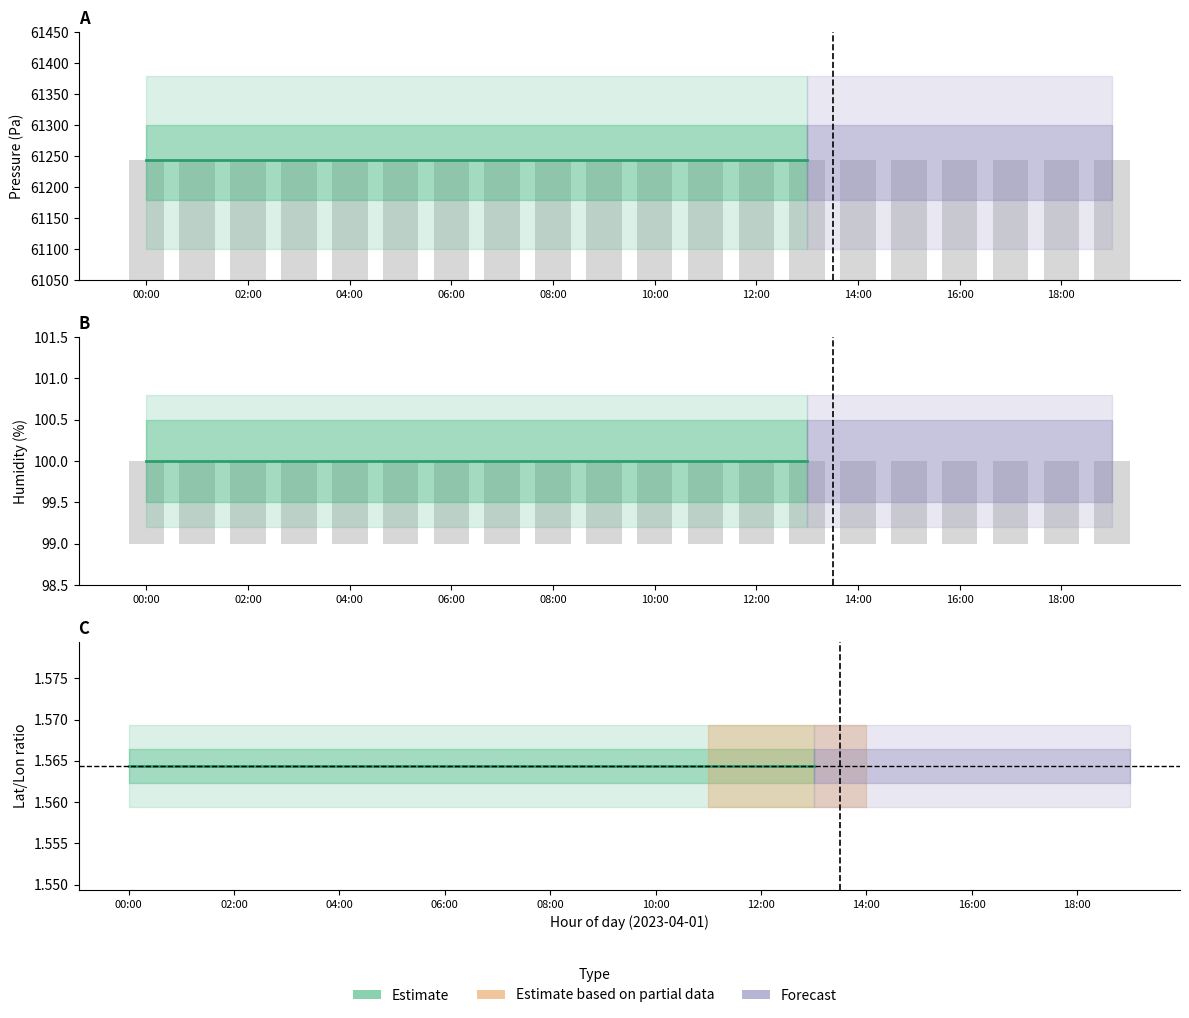

What is the sum of all lat values?

864.2